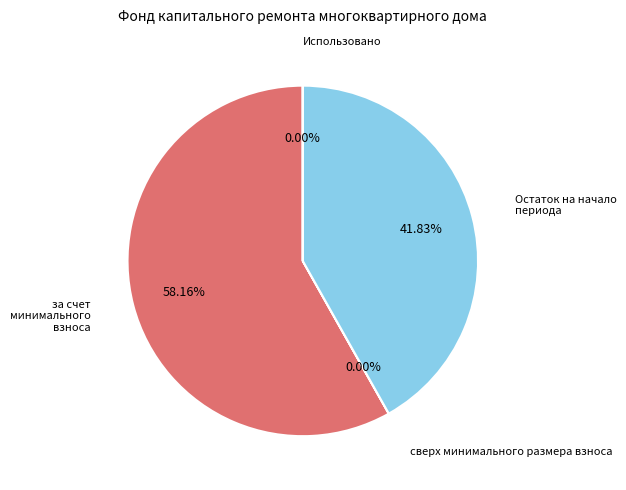

Is there any slice that represents more than half of the pie?

Yes